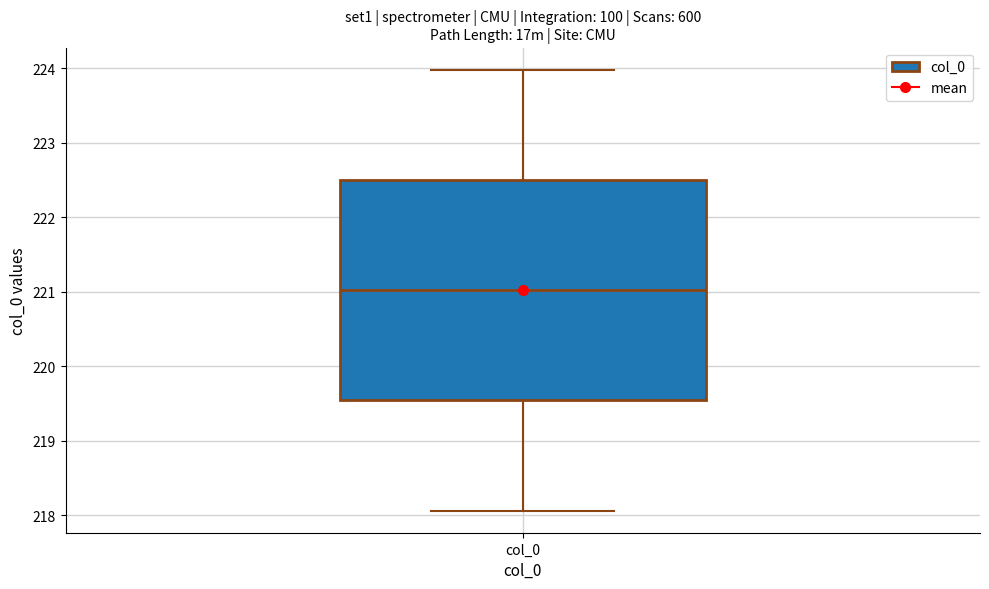

Transcribe this box plot: give where the median line is, the range the box spans, and where the two whiskers end, as read against the y-axis. The values are not printed on the chart, so give them approximately, as read against the axis.

median 221.0, box 219.5 to 222.5, whiskers 218.1 to 224.0